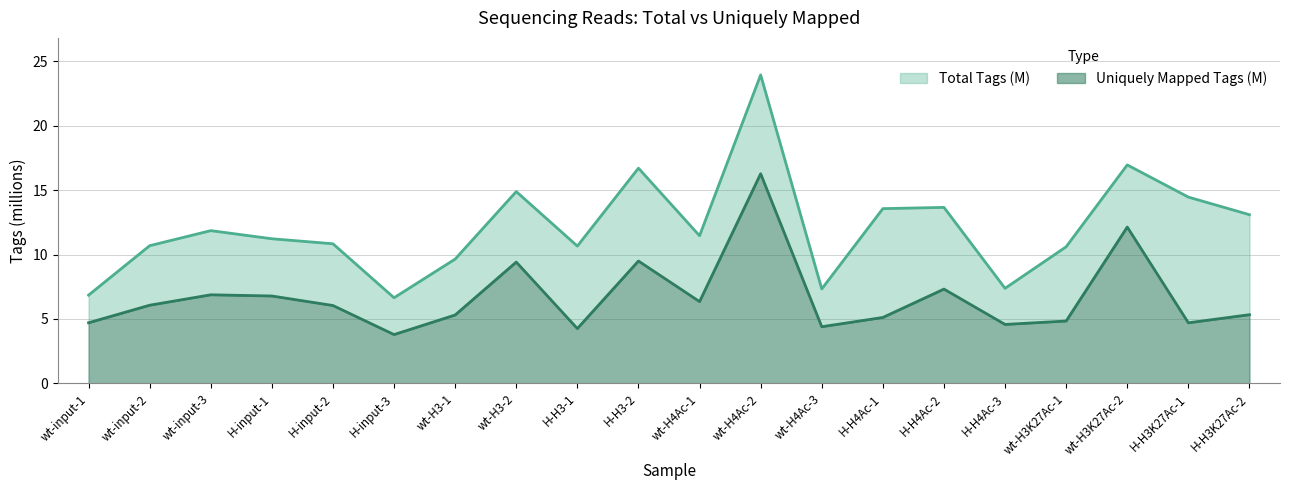

True or false: Uniquely Mapped Tags (M) and Total Tags (M) intersect in this chart.

False